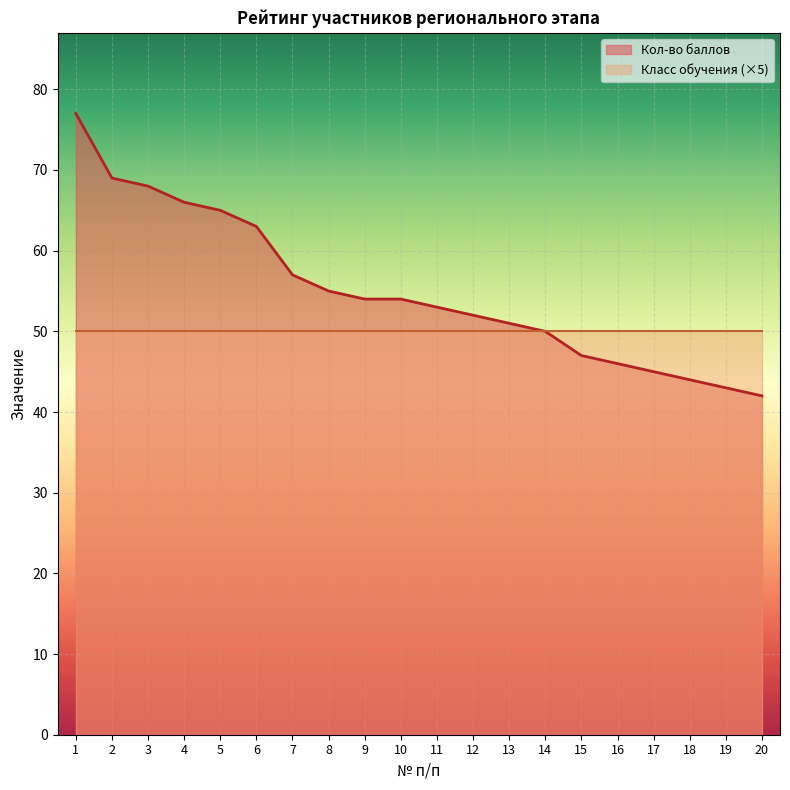

Is it true that the value at 15 is 47?

True